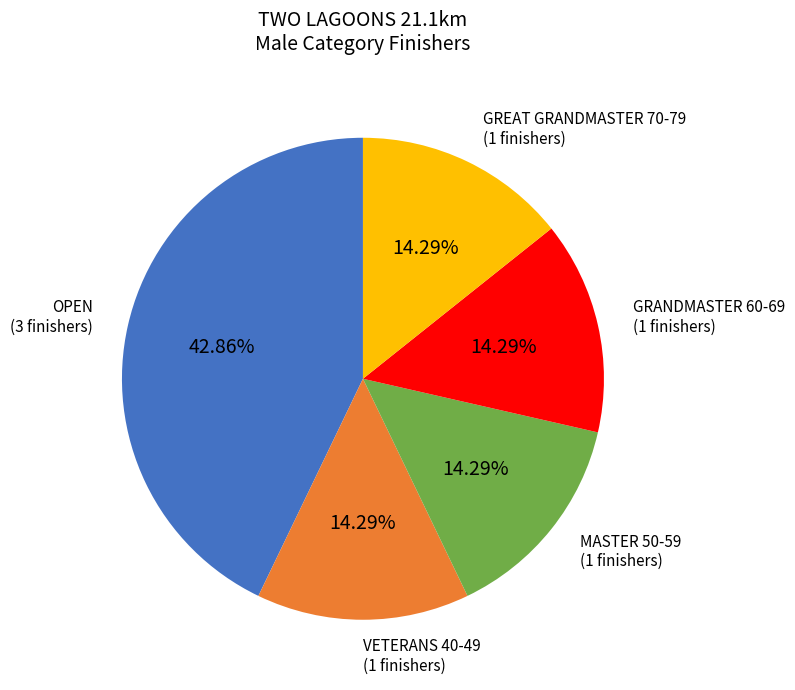

Is there a majority slice in this chart?

No